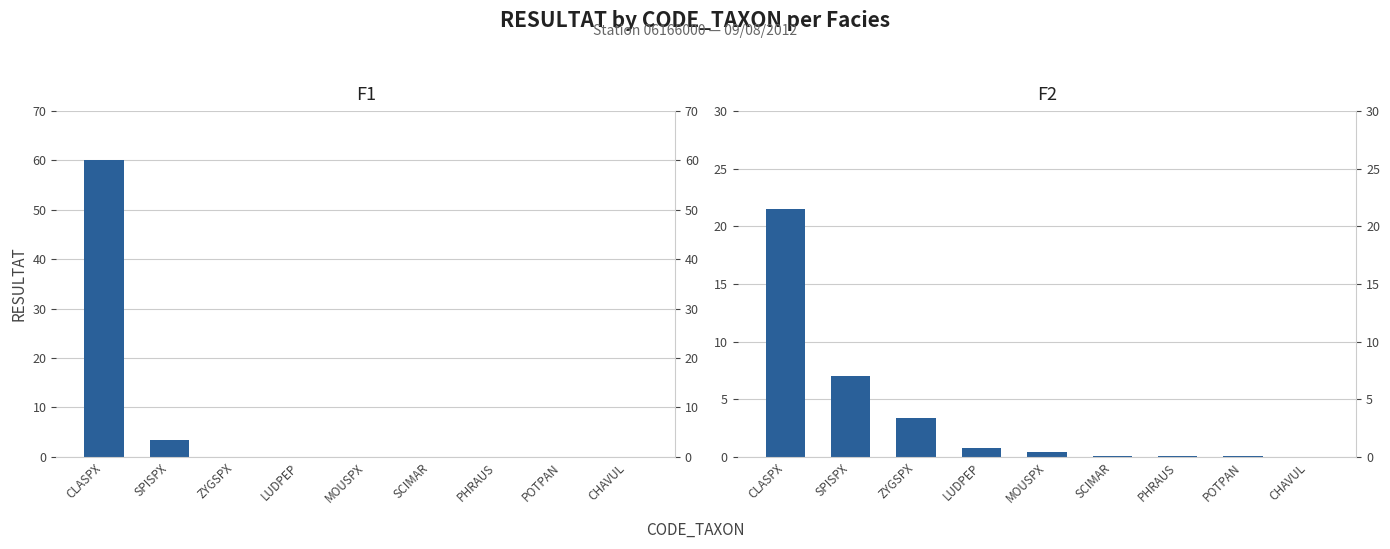

At how many categories does at least one series exceed 30?

1